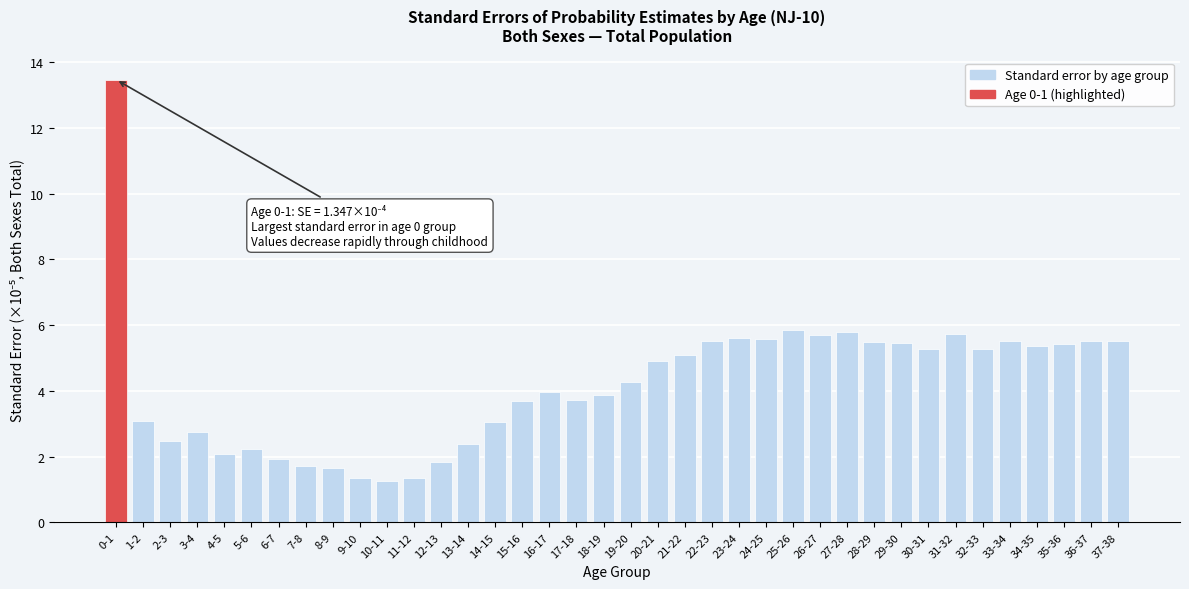

True or false: the data shows 4.3 at 19-20.

True